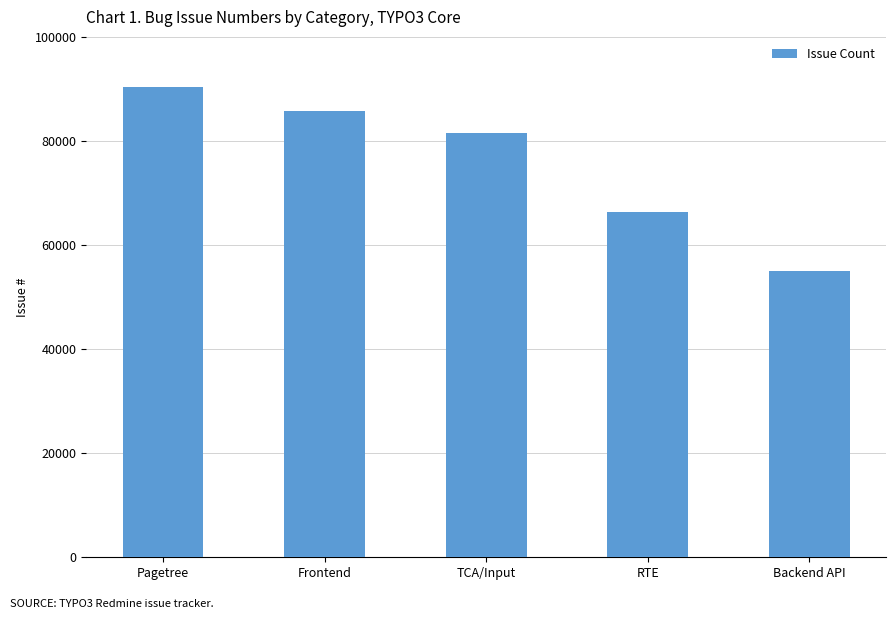

Reading left to right, extract all data points from this chart.

Pagetree=90356	Frontend=85726	TCA/Input=81548	RTE=66401	Backend API=55105